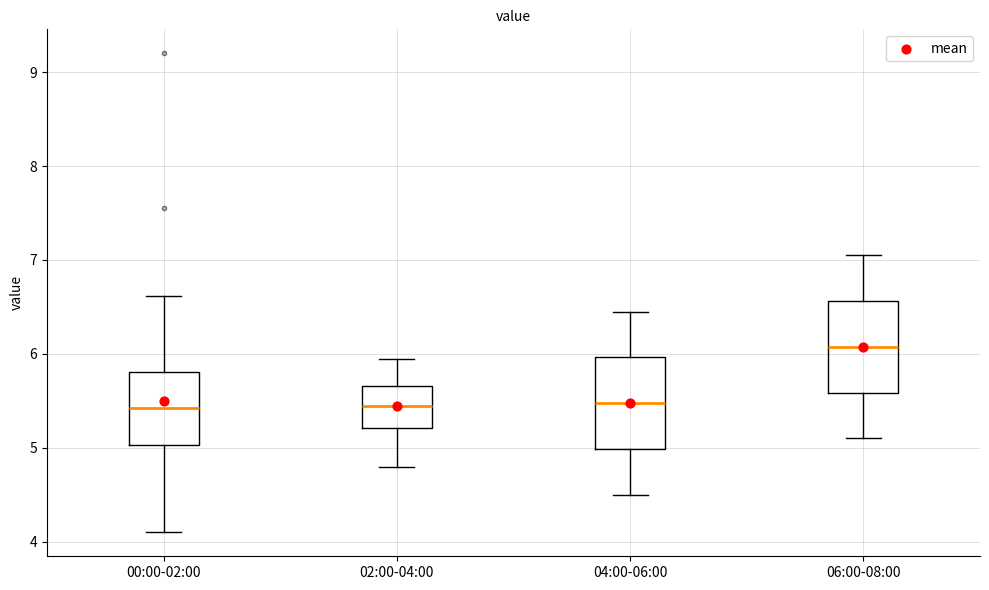

Where is the lower edge of the box for 02:00-04:00 on the y-axis? The values are not printed on the chart, so give them approximately, as read against the axis.

5.2